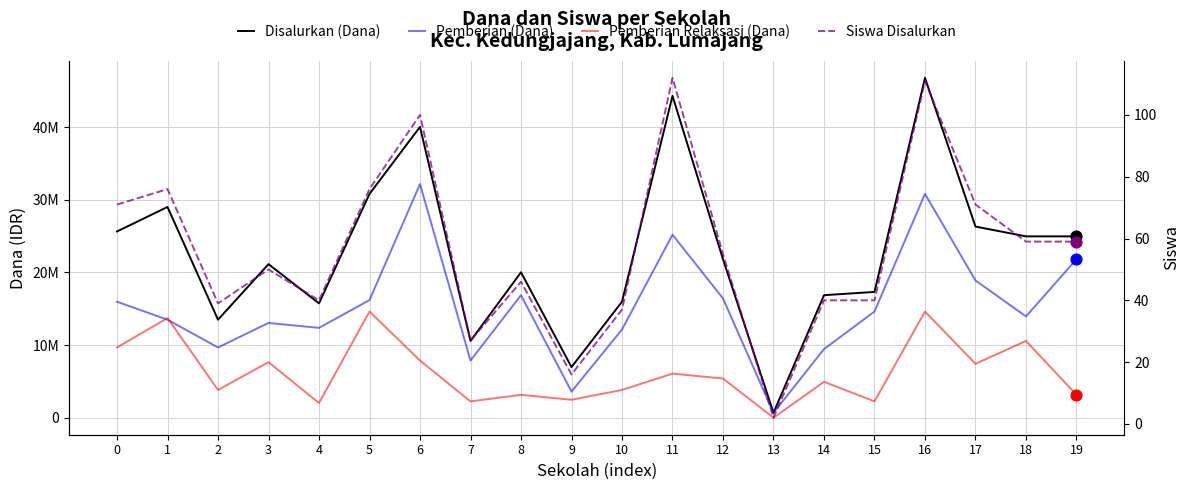

What is the total value across all series at 17?

52650071